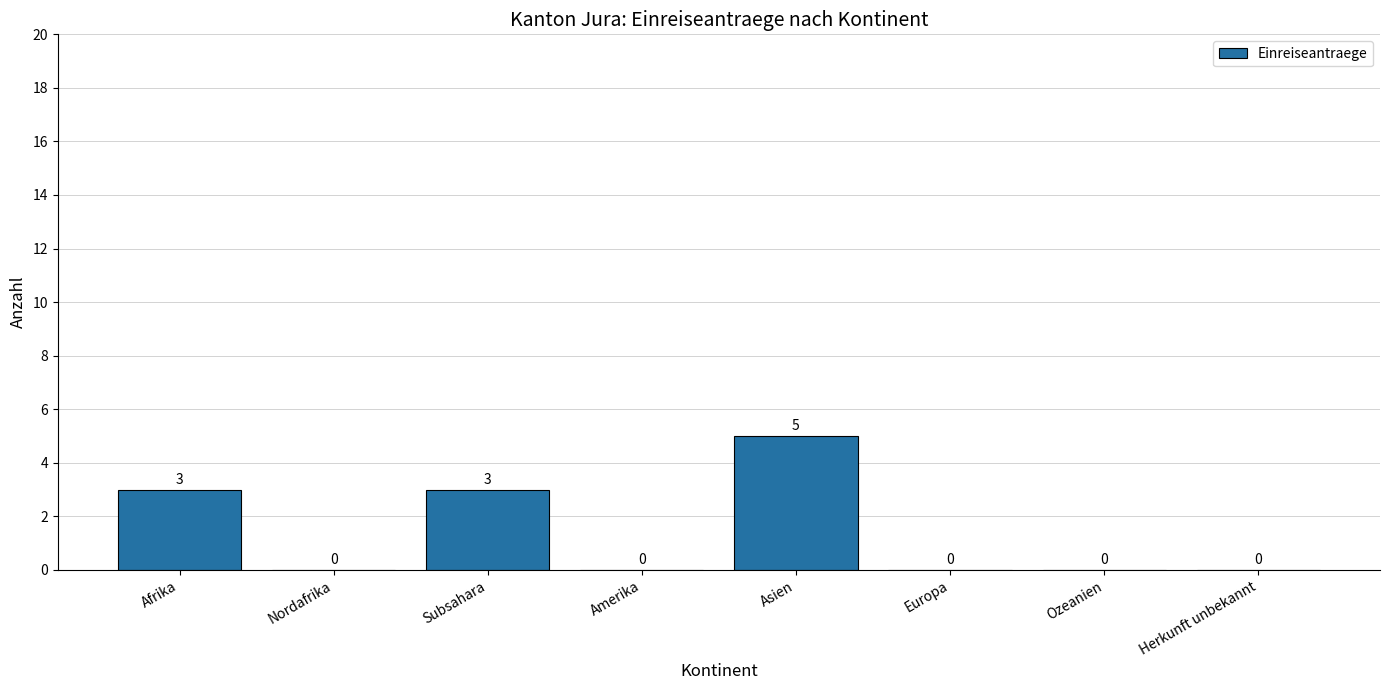

The value at Nordafrika is 3. True or false?

False